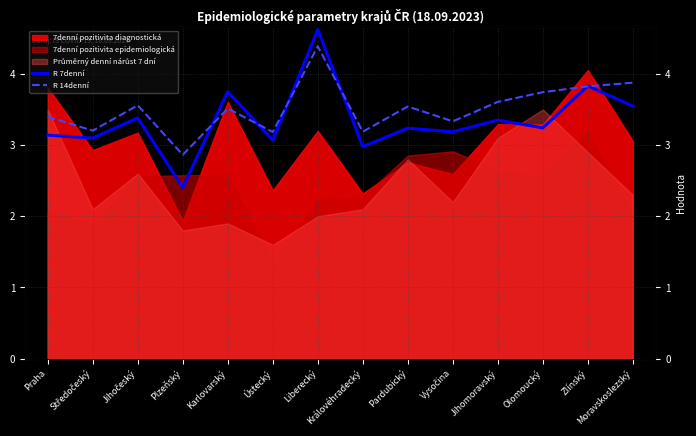

What is the sum of all R 14denní values?

49.2